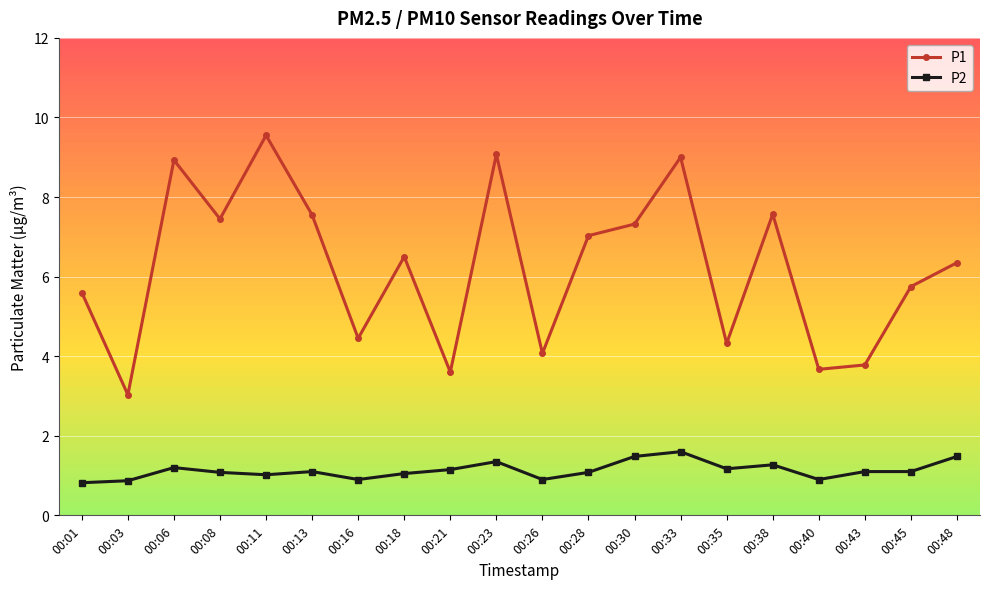

What are all the series names shown in the legend?

P1, P2